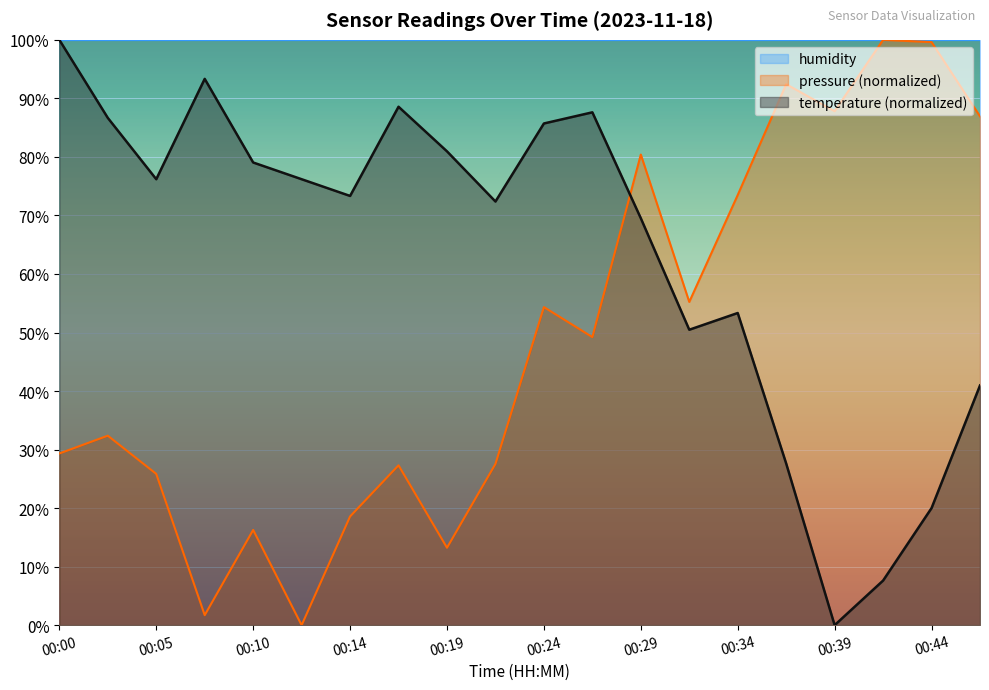

How many data points does each series have?

20